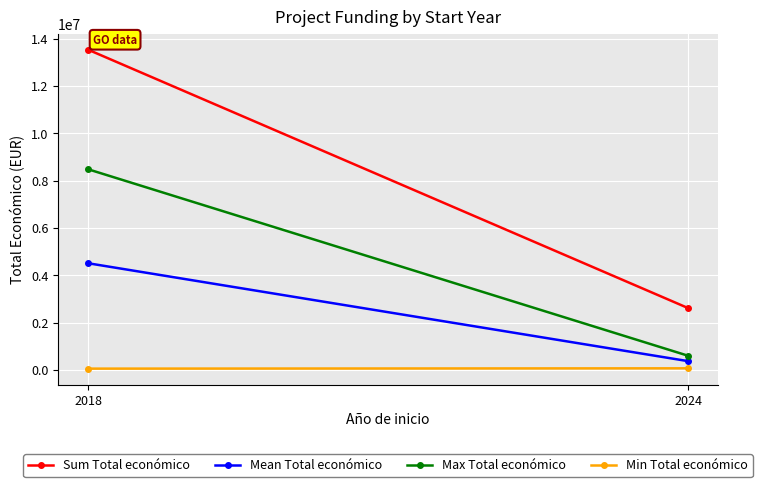

List the labels in order of Sum Total económico value, smallest first.

2024, 2018